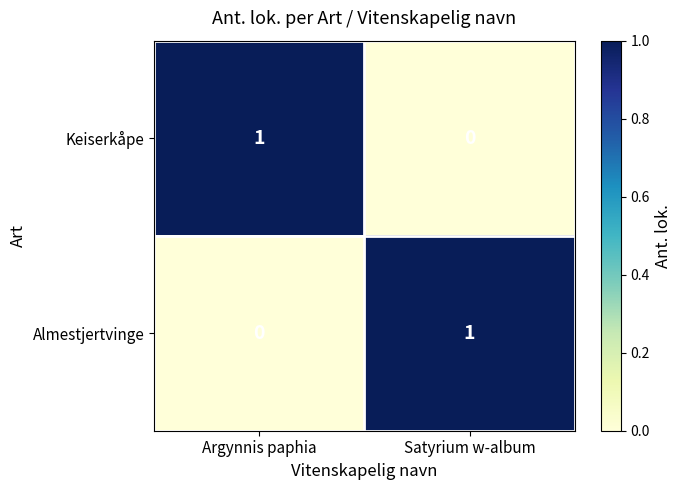

Reading left to right, extract all data points from this chart.

Keiserkåpe: 1	0
Almestjertvinge: 0	1